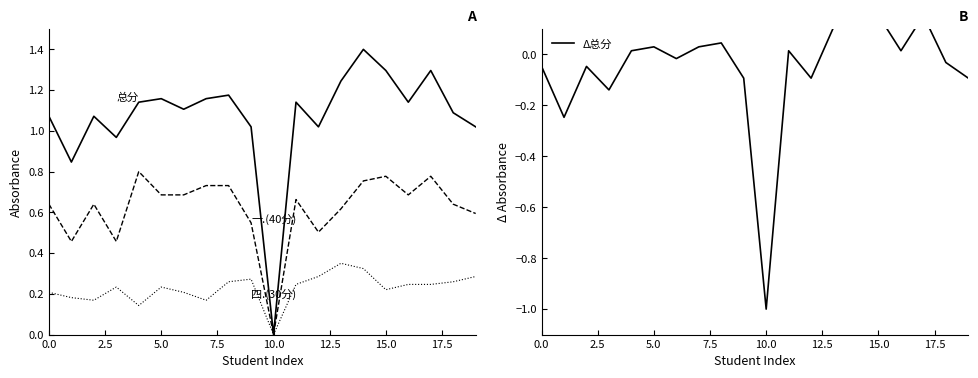

How many lines are shown in the chart?

4